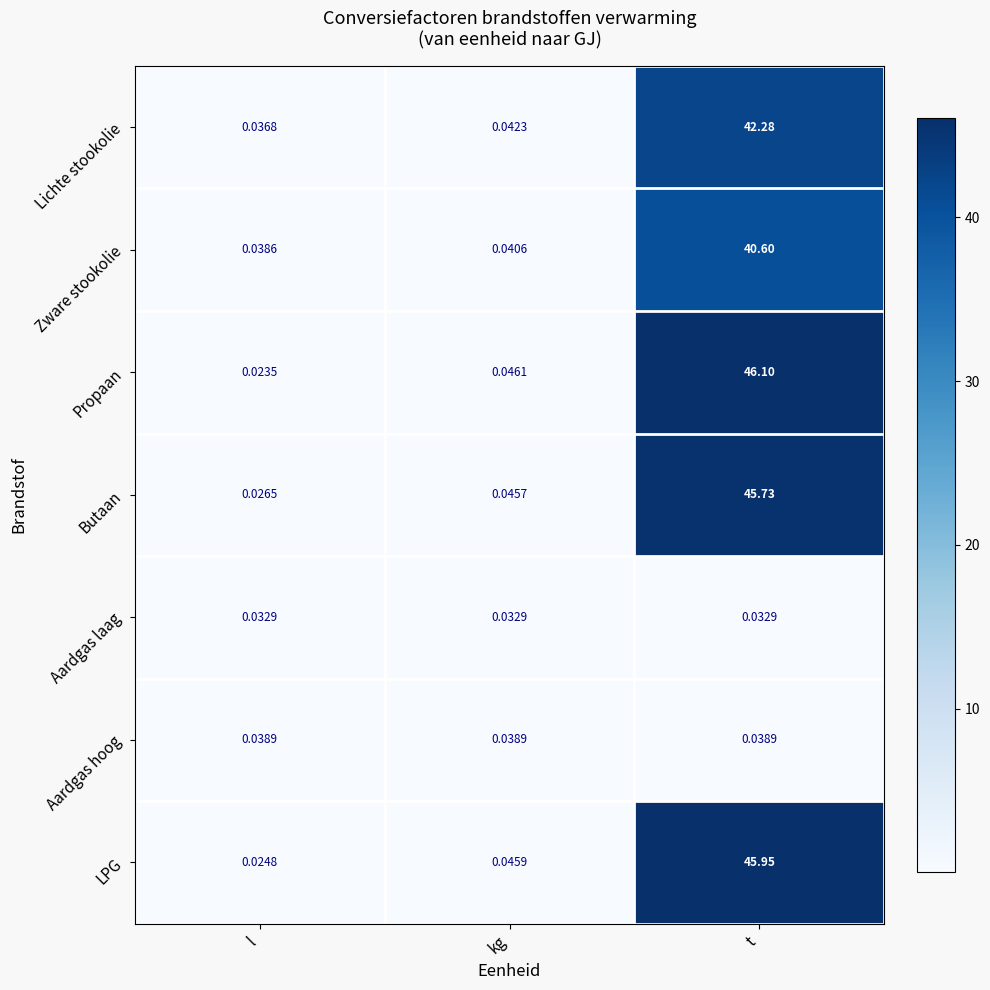

Which series has the largest total across all categories?

Propaan